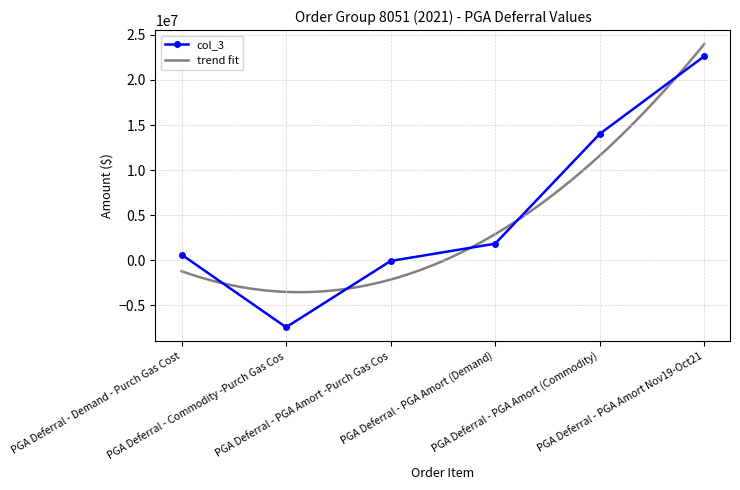

Reading left to right, what are all the values shown in this chart?

PGA Deferral - Demand - Purch Gas Cost=612908.7	PGA Deferral - Commodity -Purch Gas Cos=-7447372.5	PGA Deferral - PGA Amort -Purch Gas Cos=-89957.2	PGA Deferral - PGA Amort (Demand)=1825908.0	PGA Deferral - PGA Amort (Commodity)=14007295.0	PGA Deferral - PGA Amort Nov19-Oct21=22628010.0